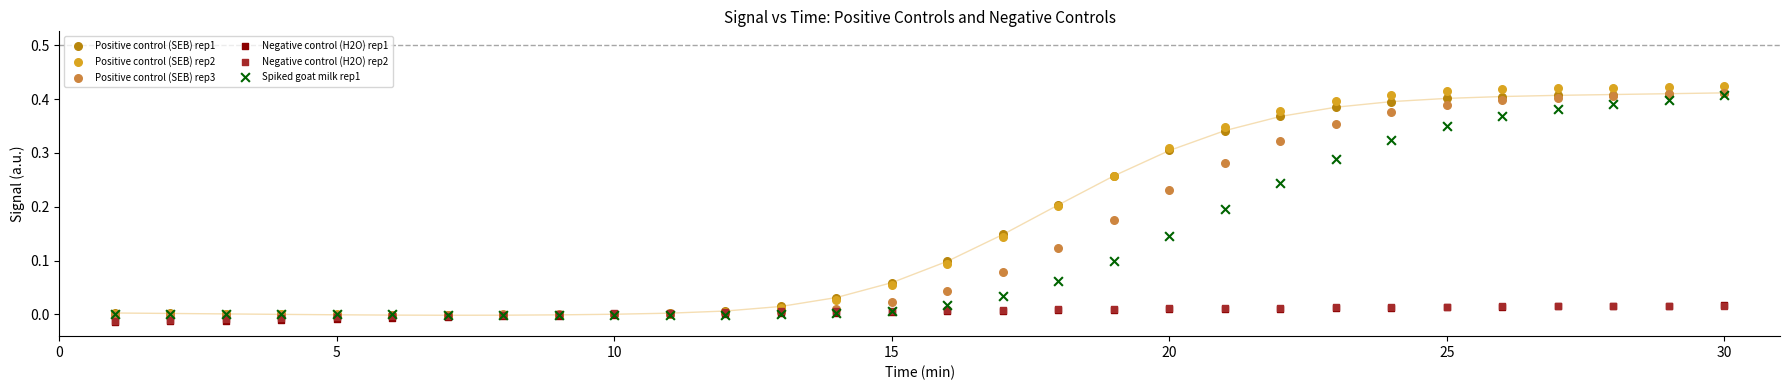

Which series has the widest spread of Y values?

Positive control (SEB) rep2